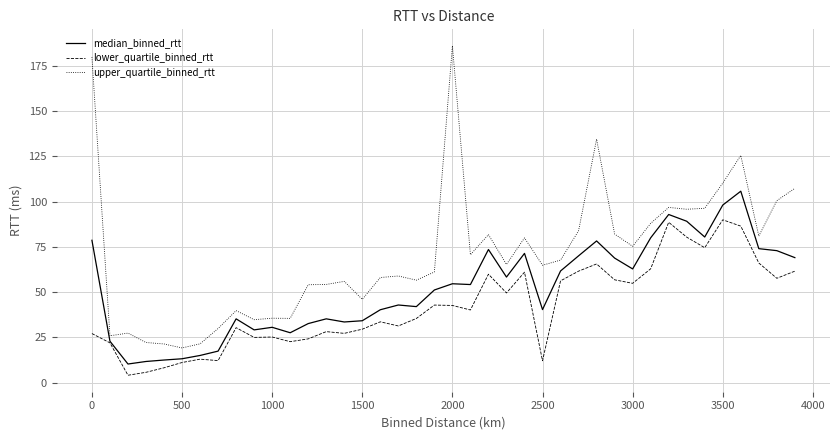

Which series has the largest total across all categories?

upper_quartile_binned_rtt